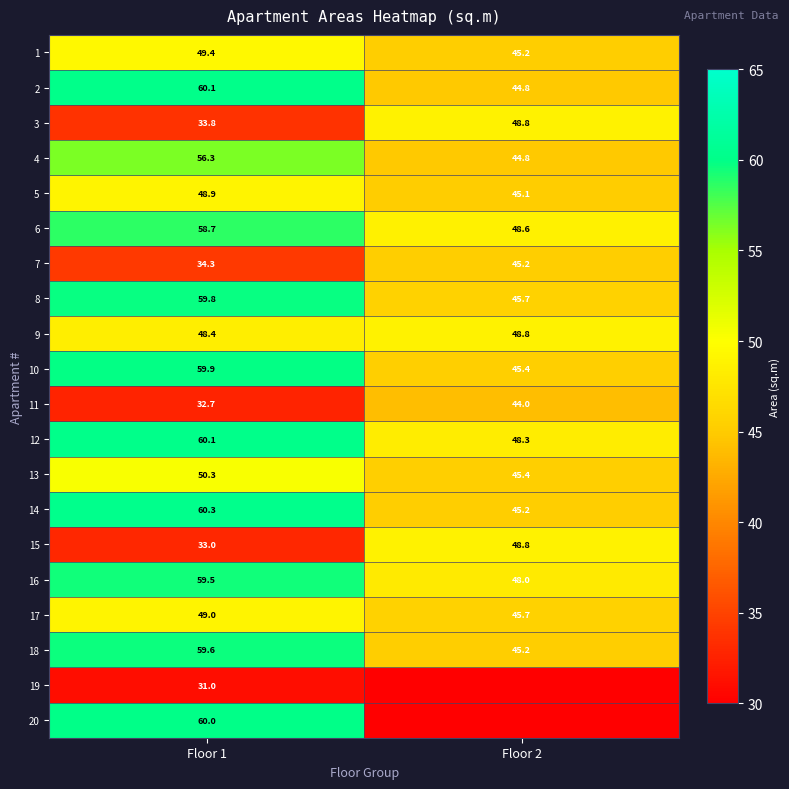

What is the difference between the maximum and minimum values in the 5 series?

3.8